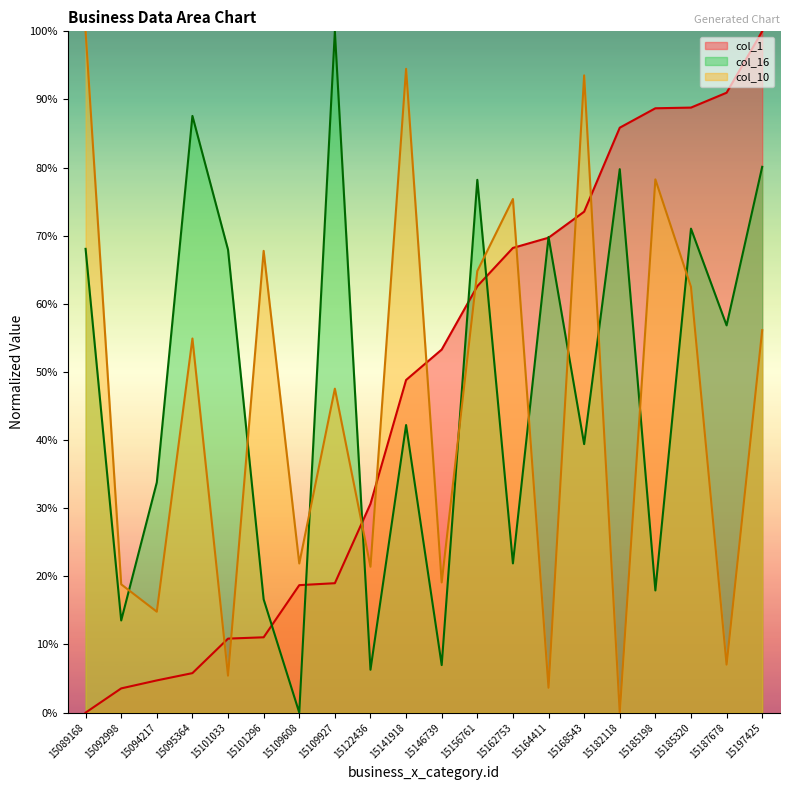

At which label is col_16 closest to 50?

15187678